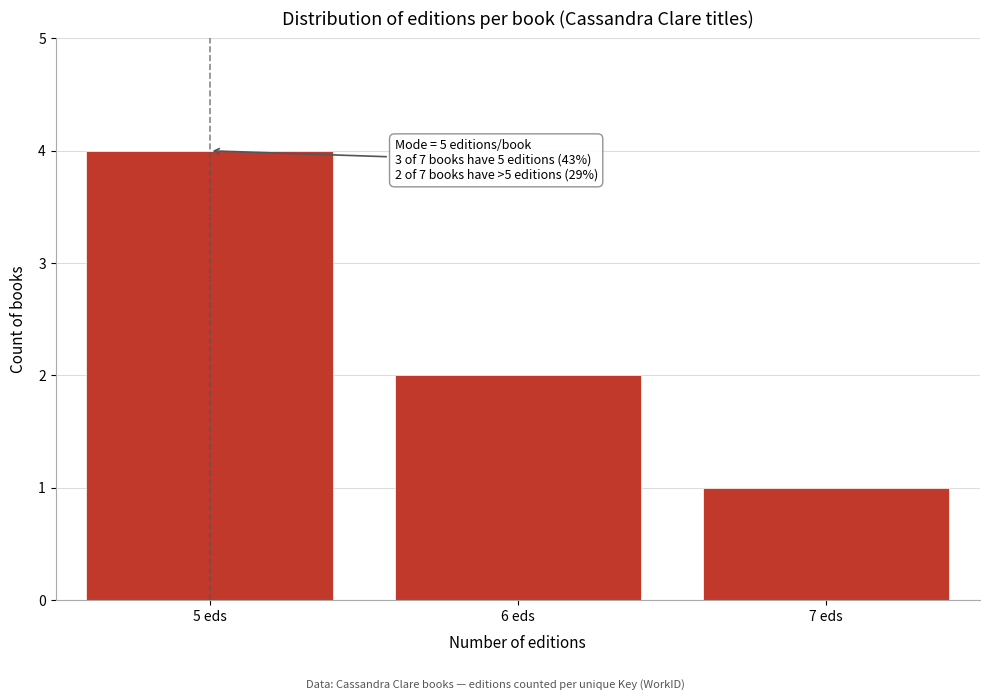

Reading right to left, extract all data points from this chart.

1	2	4